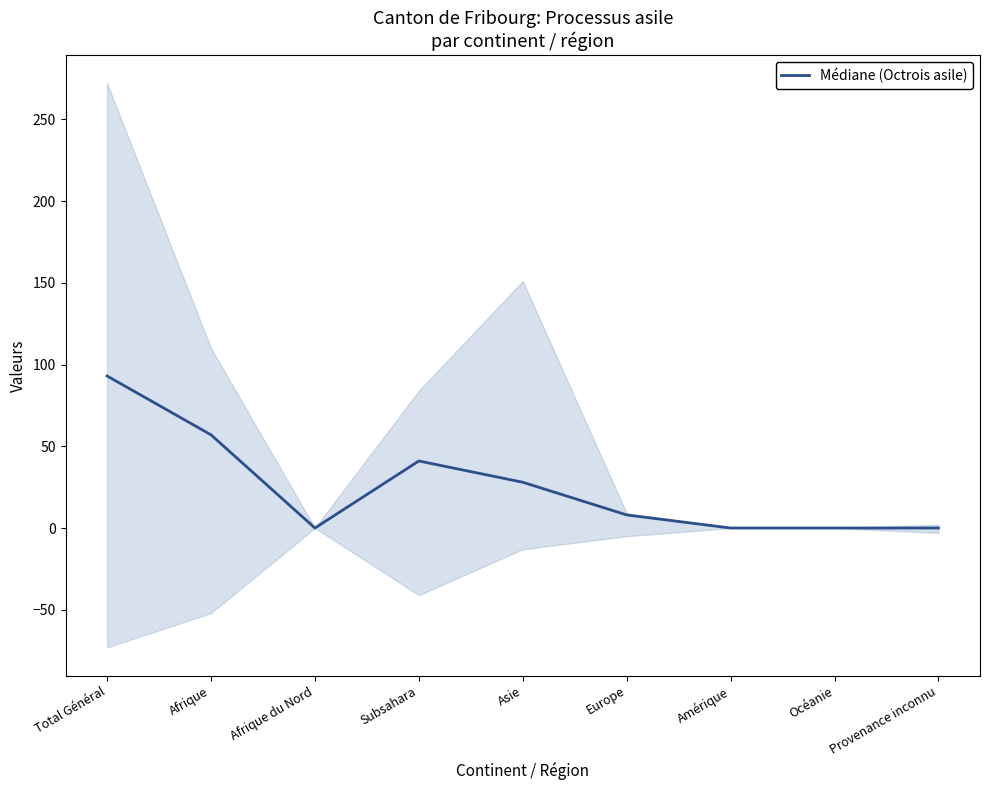

List the labels in order of value, largest first.

Total Général, Afrique, Subsahara, Asie, Europe, Afrique du Nord, Amérique, Océanie, Provenance inconnu